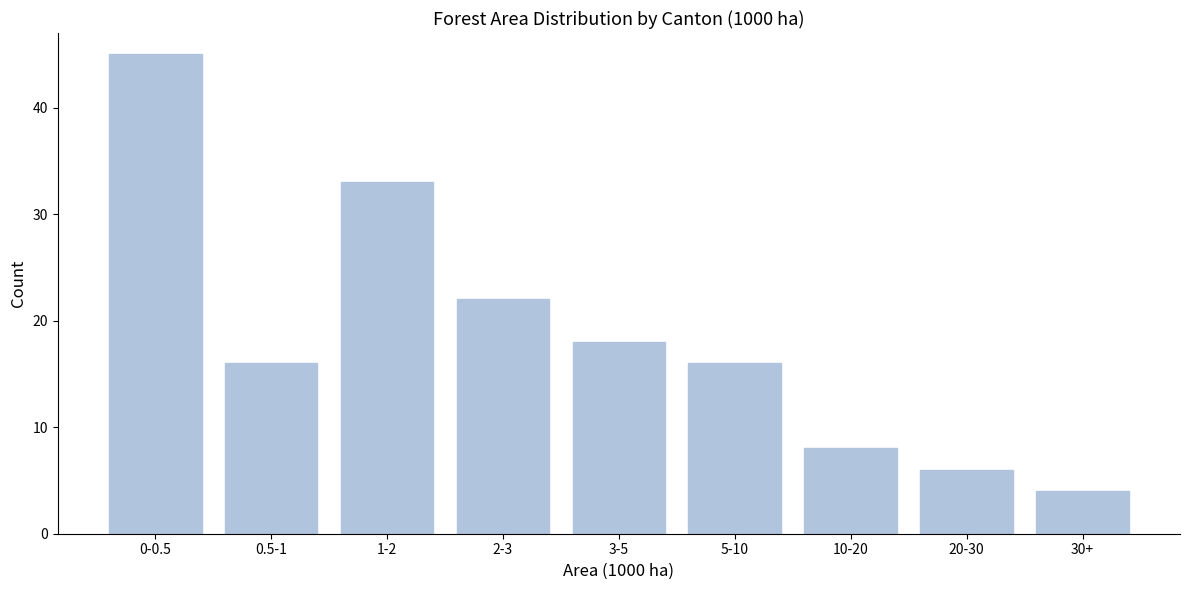

Reading right to left, transcribe all the data shown in this chart.

4	6	8	16	18	22	33	16	45